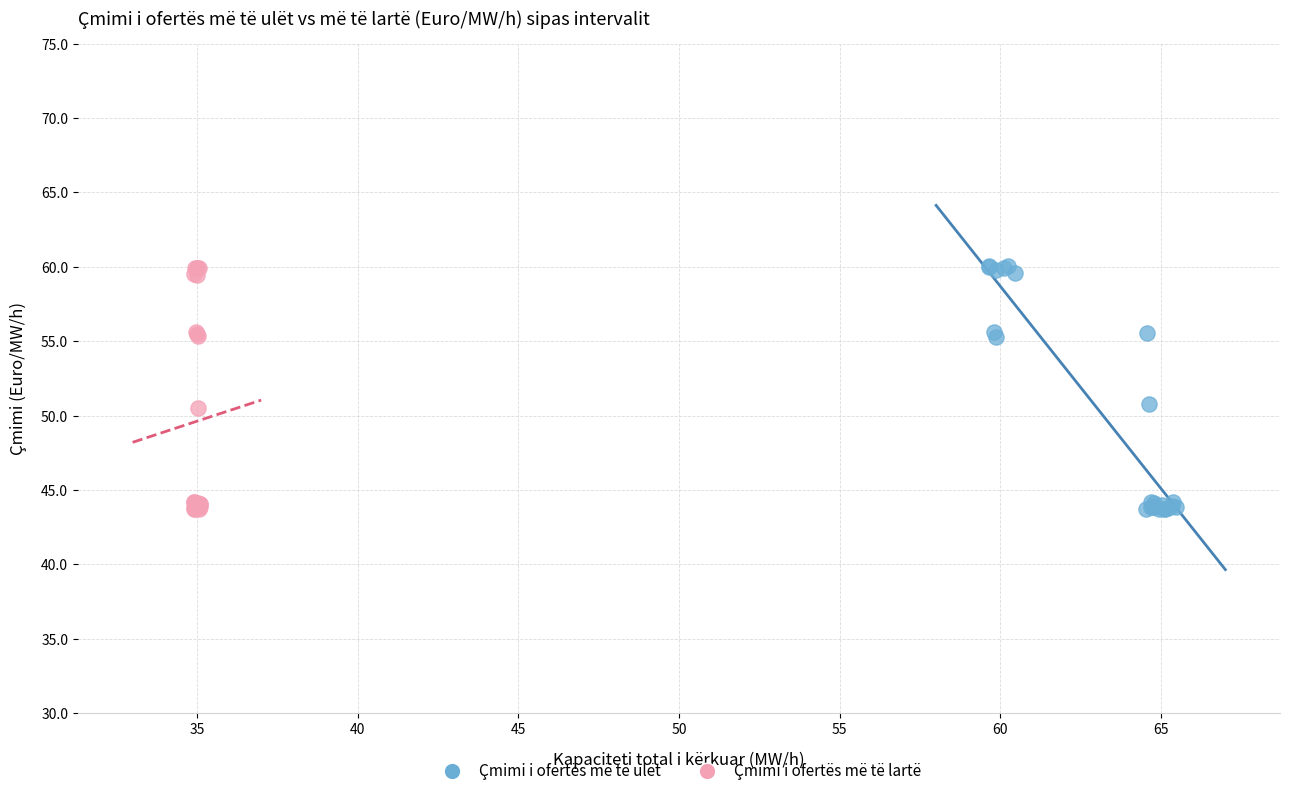

Which series has the widest spread of Y values?

Çmimi i ofertës më të ulët